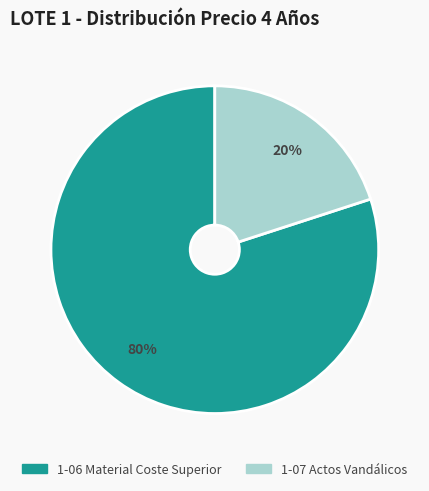

Is there any slice that represents more than half of the pie?

Yes